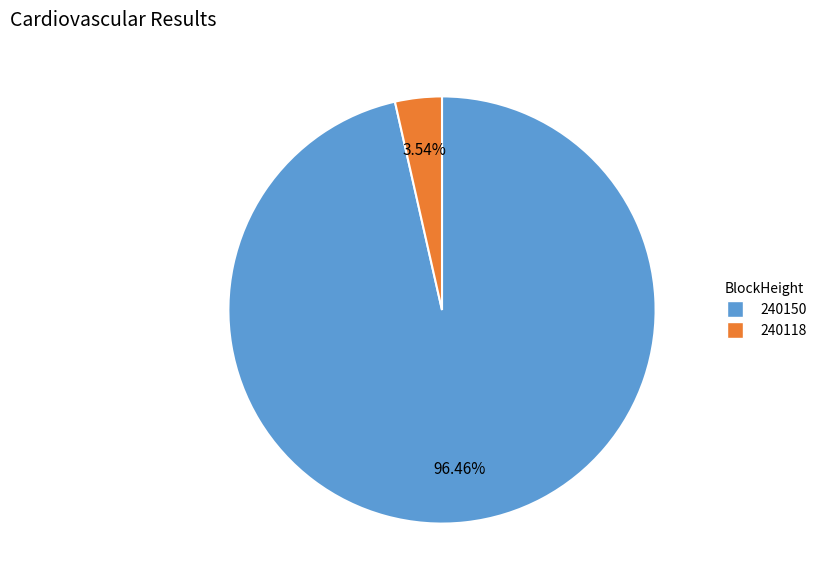

Combined, what portion of the pie is 240118 and 240150?

100.0%